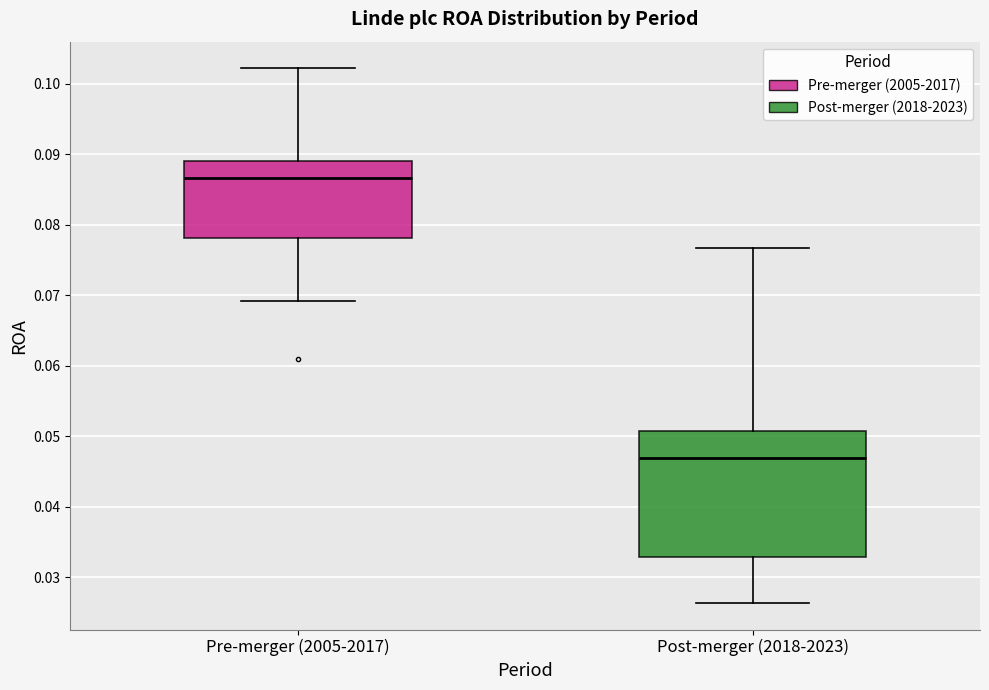

Reading left to right, transcribe this box plot: for each box, give where its median line is, the range the box spans, and where its two whiskers end, as read against the y-axis. The values are not printed on the chart, so give them approximately, as read against the axis.

Pre-merger (2005-2017): median 0.087, box 0.078 to 0.089, whiskers 0.069 to 0.102
Post-merger (2018-2023): median 0.047, box 0.033 to 0.051, whiskers 0.026 to 0.077